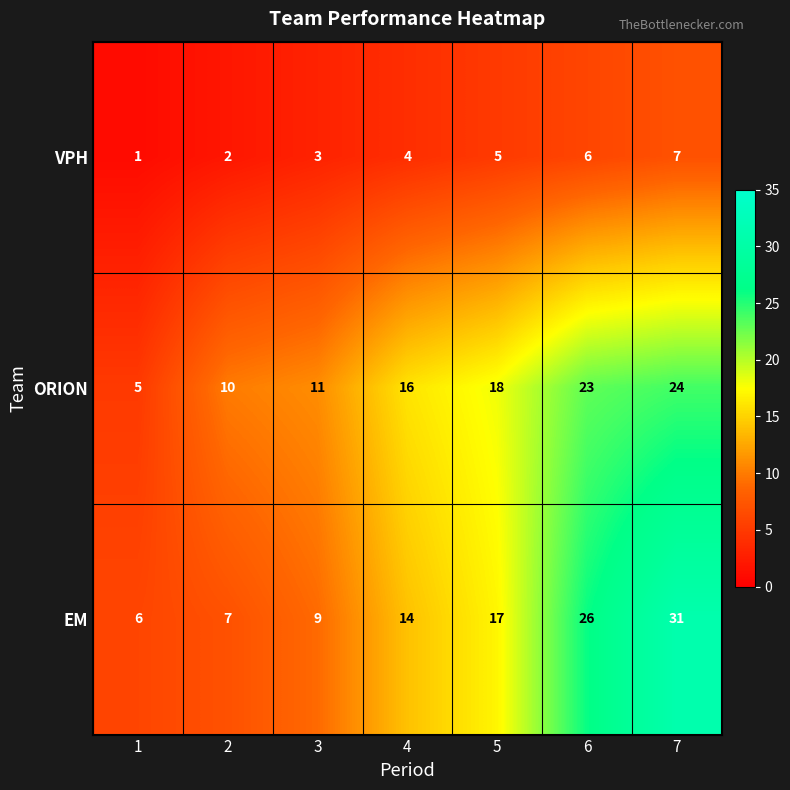

Reading left to right, list all the values displayed in this chart.

VPH: 1	2	3	4	5	6	7
ORION: 5	10	11	16	18	23	24
EM: 6	7	9	14	17	26	31